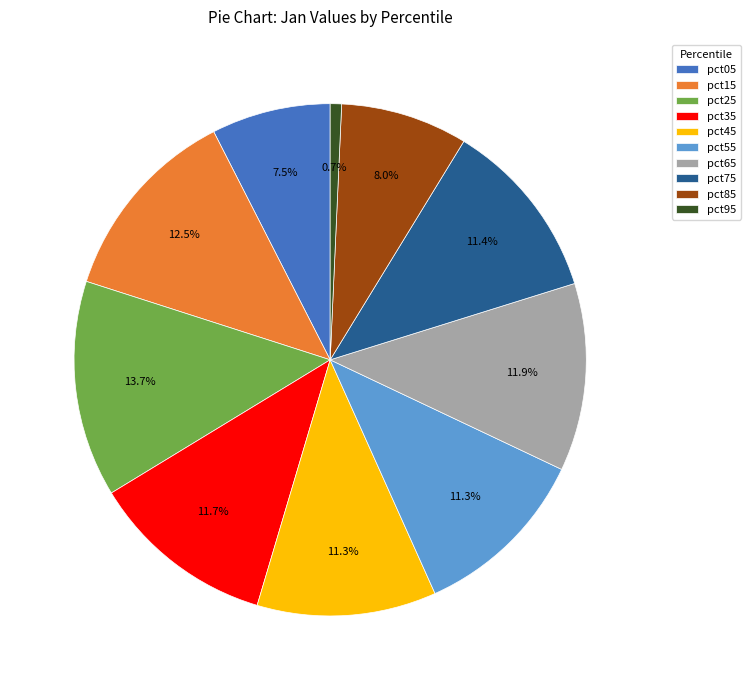

Do pct15 and pct25 together represent more than half of the pie?

No